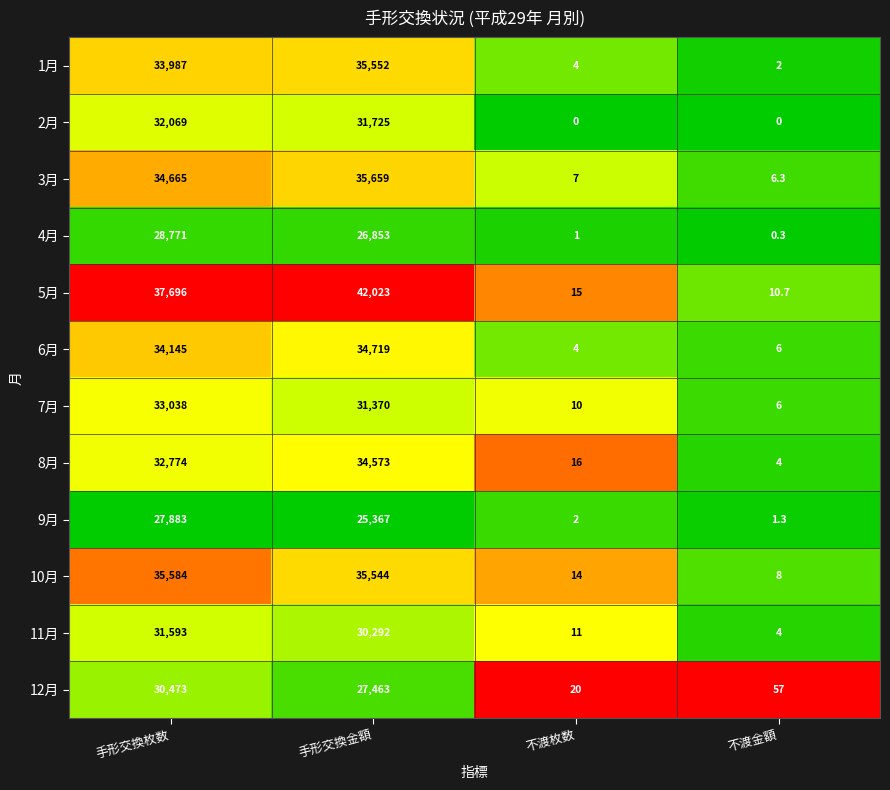

Which series has the widest spread of values?

5月